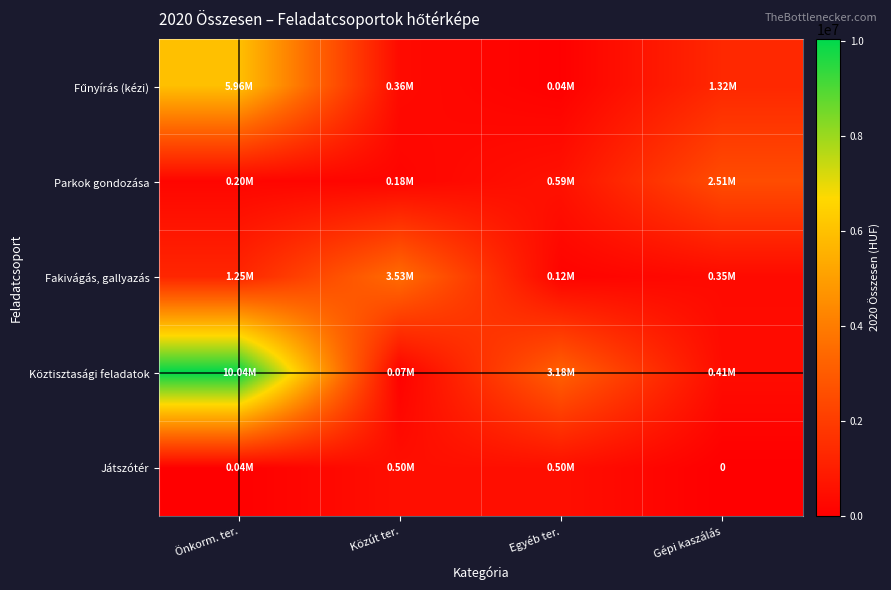

The Játszótér series shows 61599 at Önkorm. ter.. True or false?

False